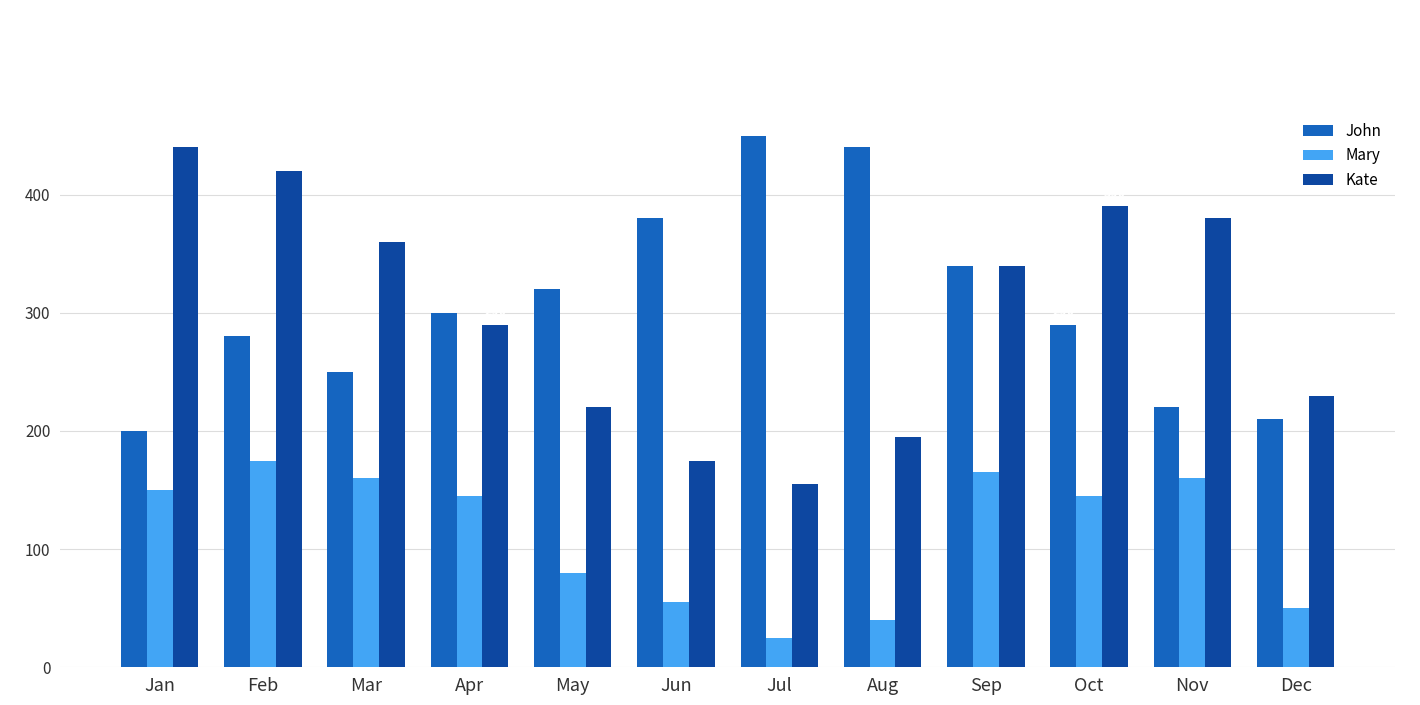

What is the value of the John bar at the 7th from the left?

450